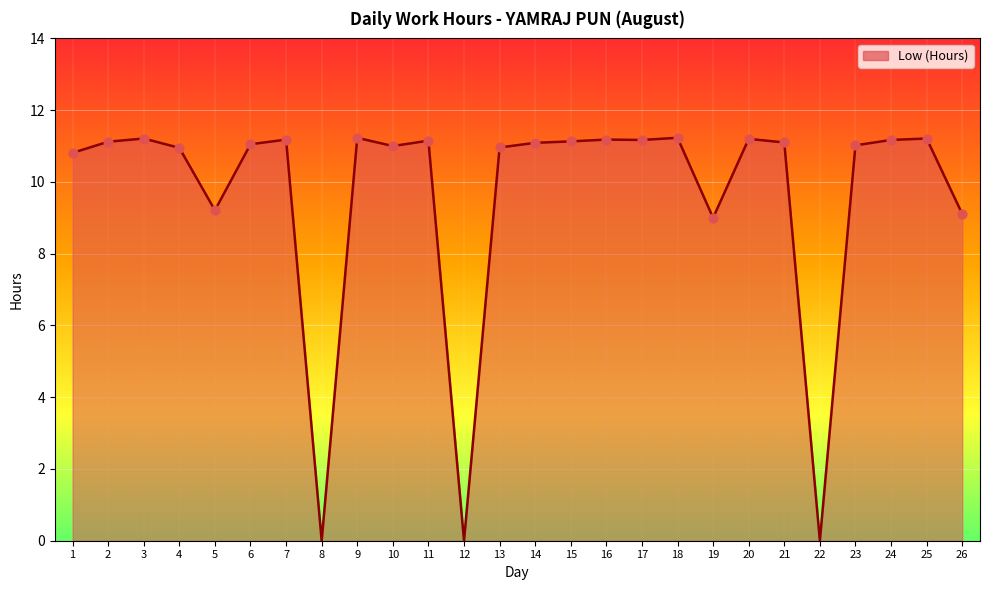

Which has a higher value, 11 or 5?

11